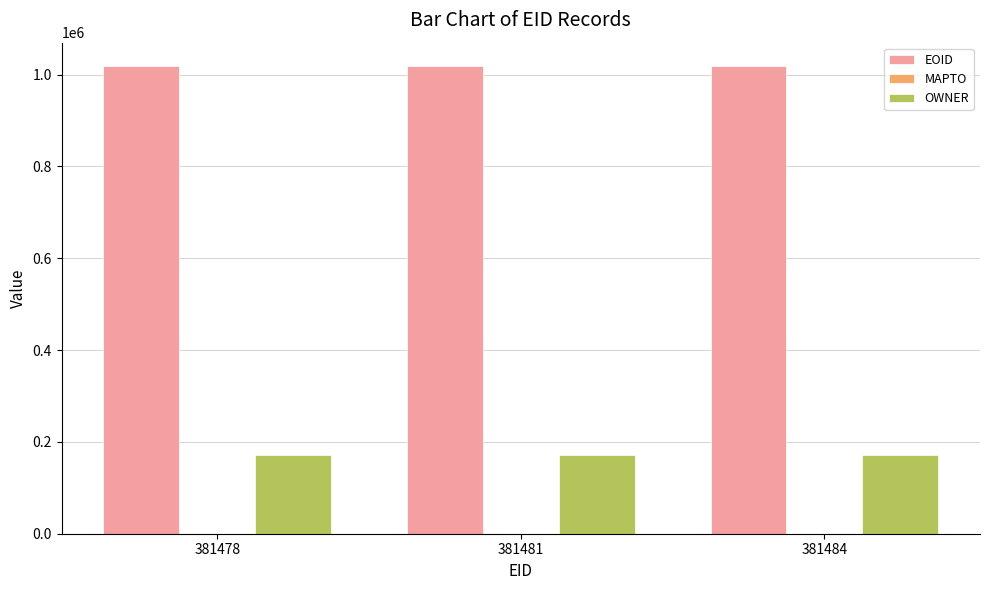

List the series in order of their peak value, highest first.

EOID, OWNER